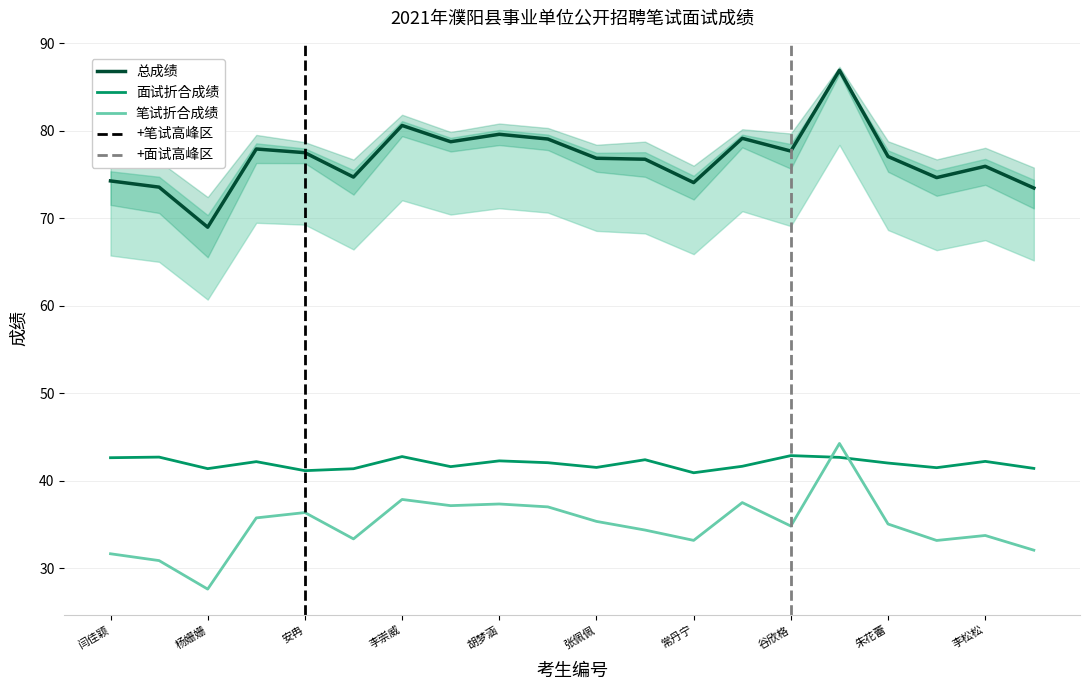

What is the total value across all series at 李崇威?

161.2